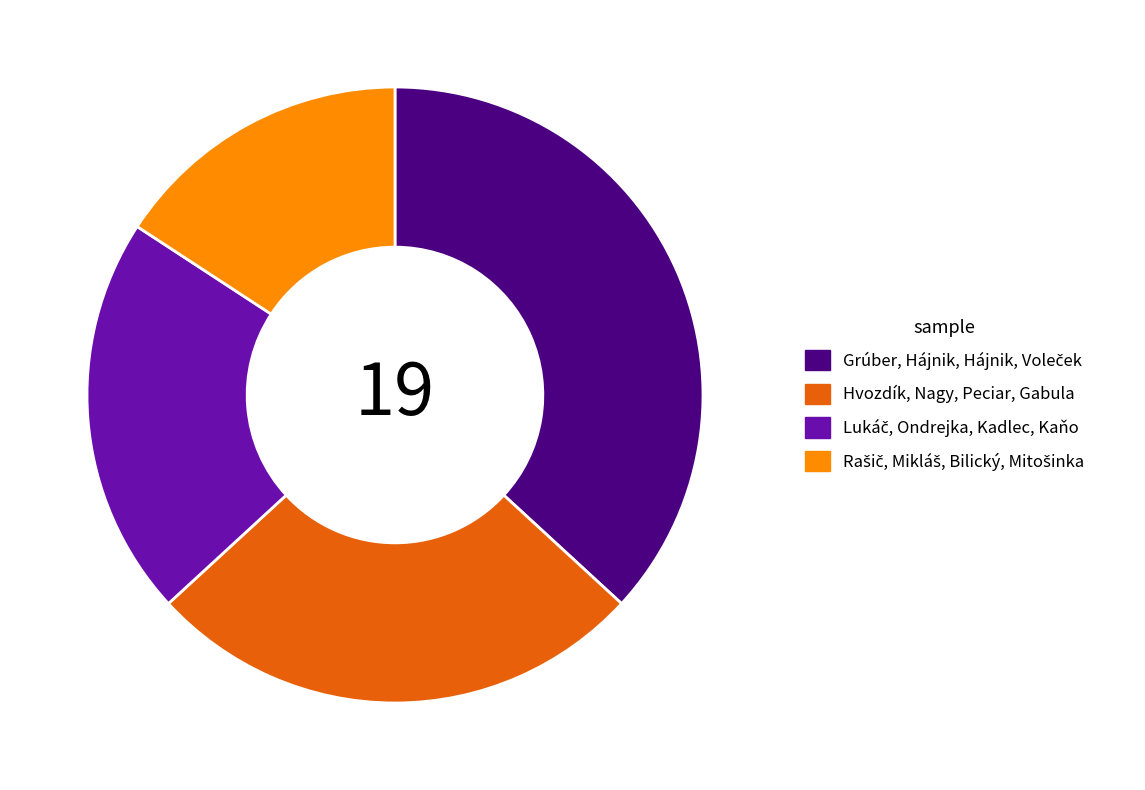

Does any single category account for the majority?

No